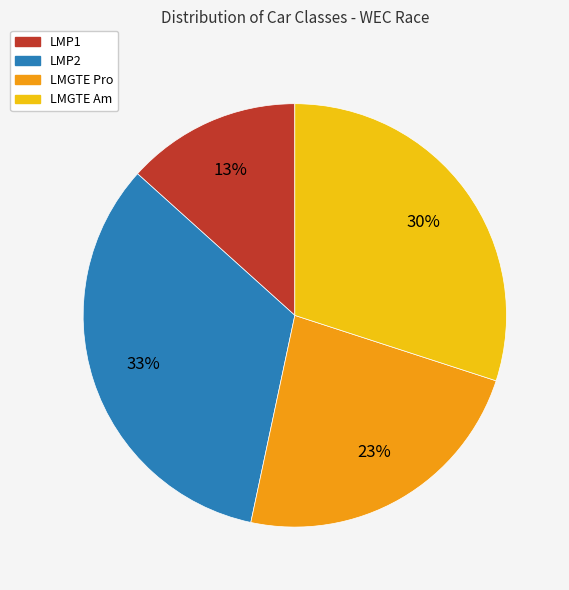

Is LMP1 the majority of the pie?

No